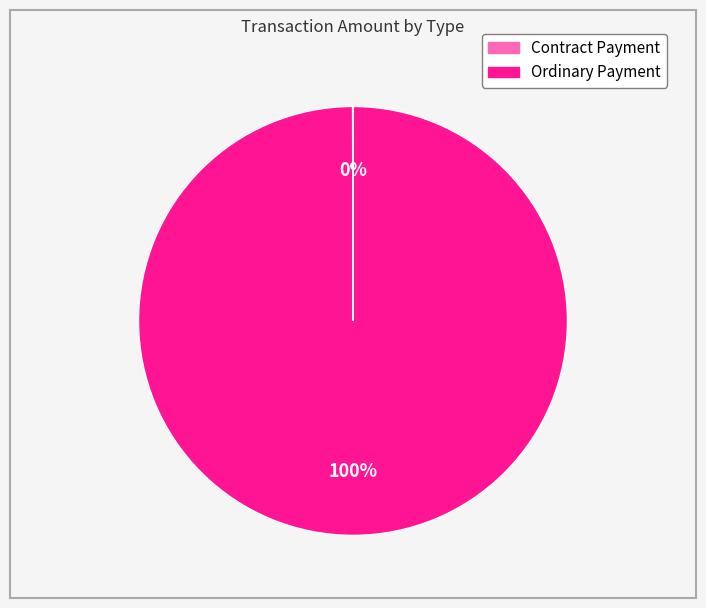

True or false: Ordinary Payment accounts for 100% of the total.

True